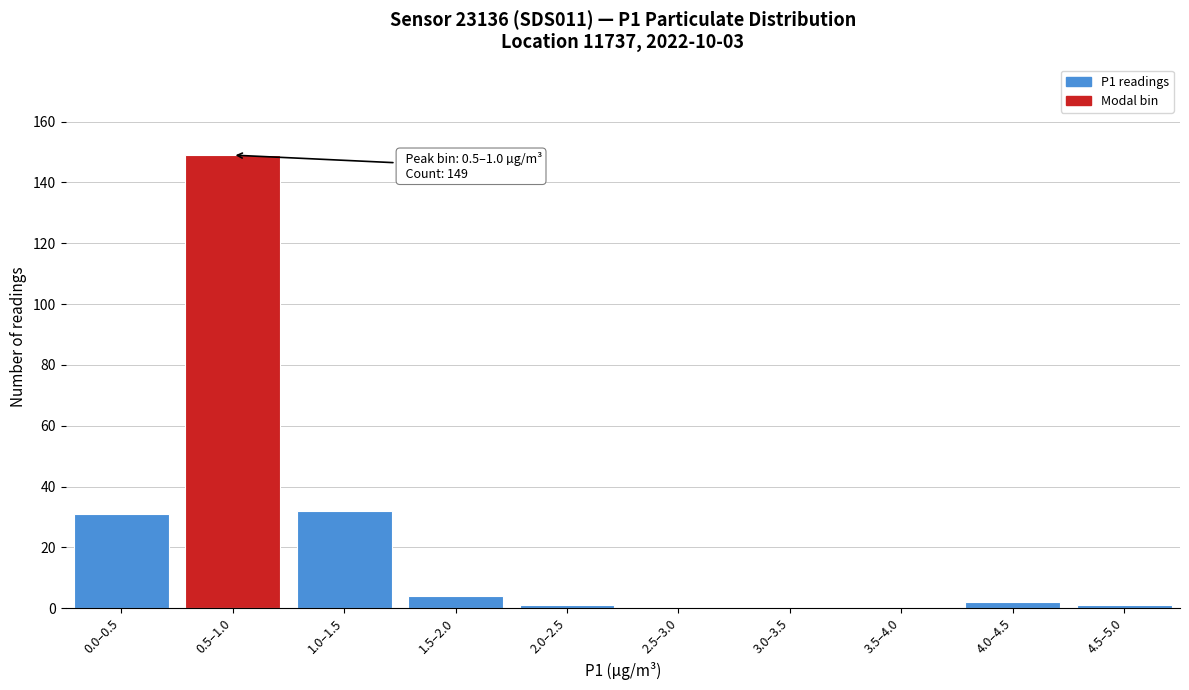

Reading left to right, transcribe all the data shown in this chart.

0.0–0.5=31	0.5–1.0=149	1.0–1.5=32	1.5–2.0=4	2.0–2.5=1	2.5–3.0=0	3.0–3.5=0	3.5–4.0=0	4.0–4.5=2	4.5–5.0=1